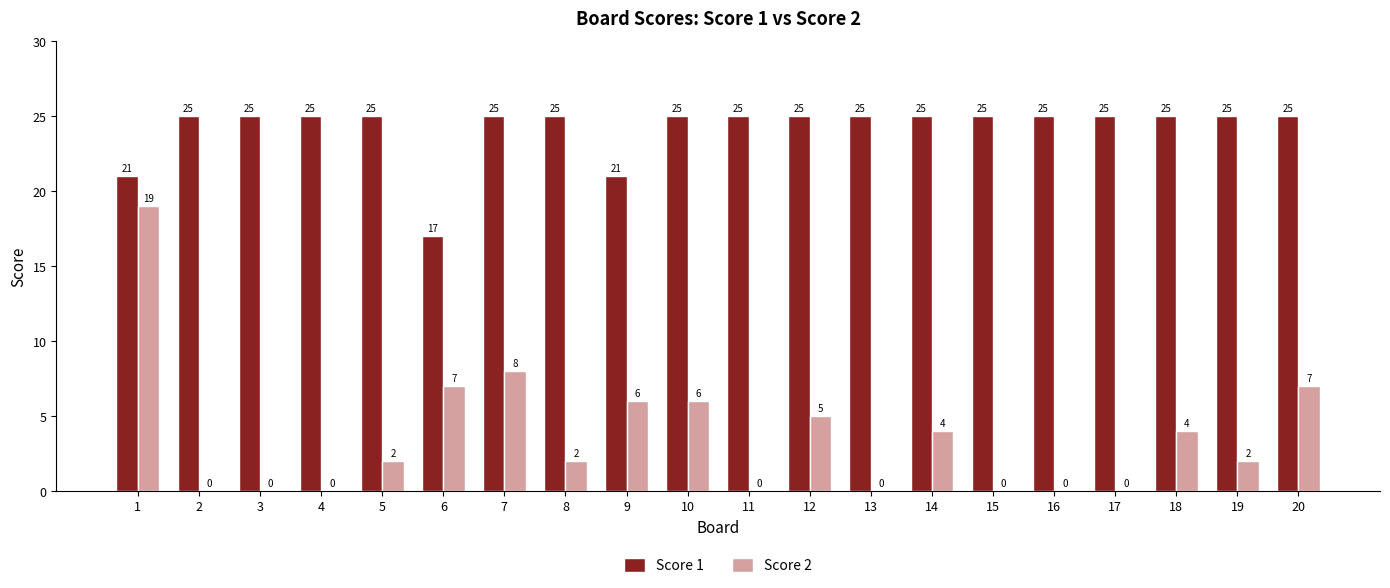

The value of Score 2 at 13 is 0. True or false?

True